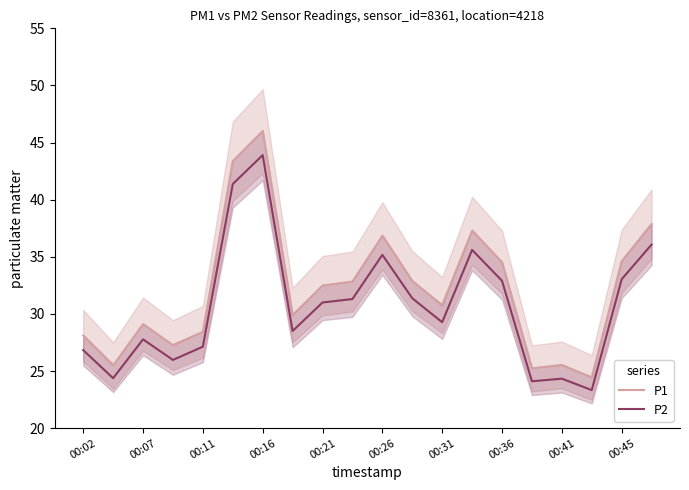

What is the minimum value for P1?

24.4